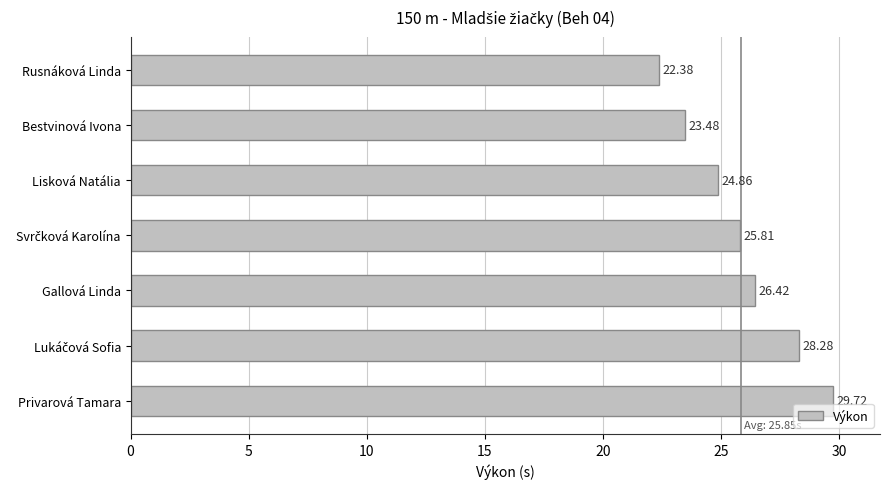

At which category does the chart reach its peak across all series?

Privarová Tamara